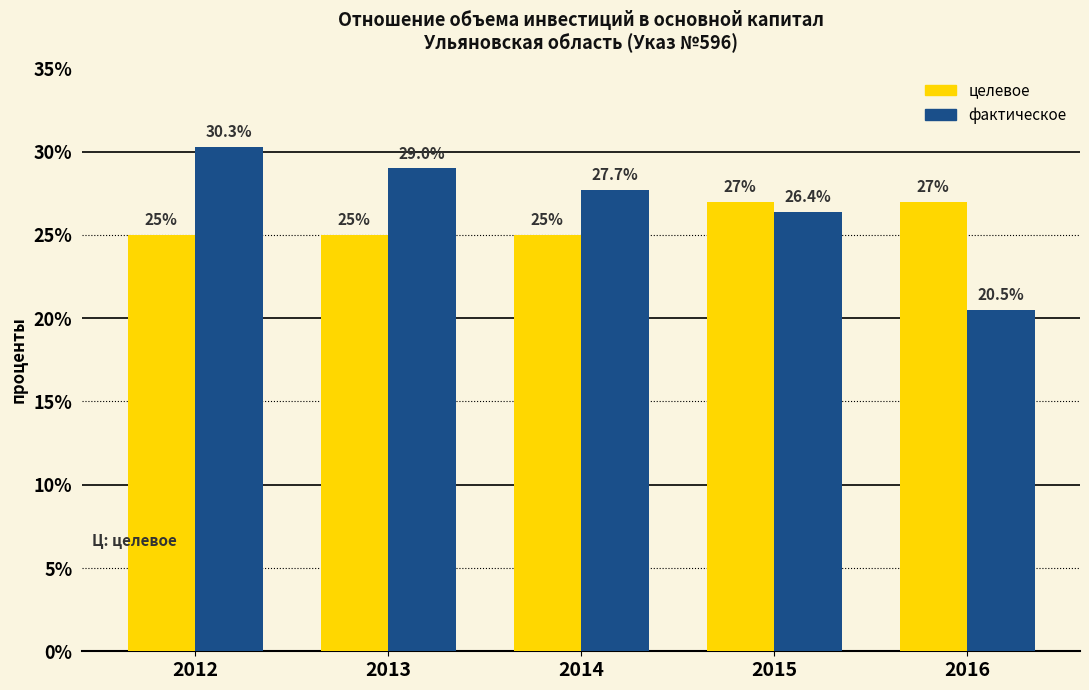

How many distinct data groups are displayed?

2